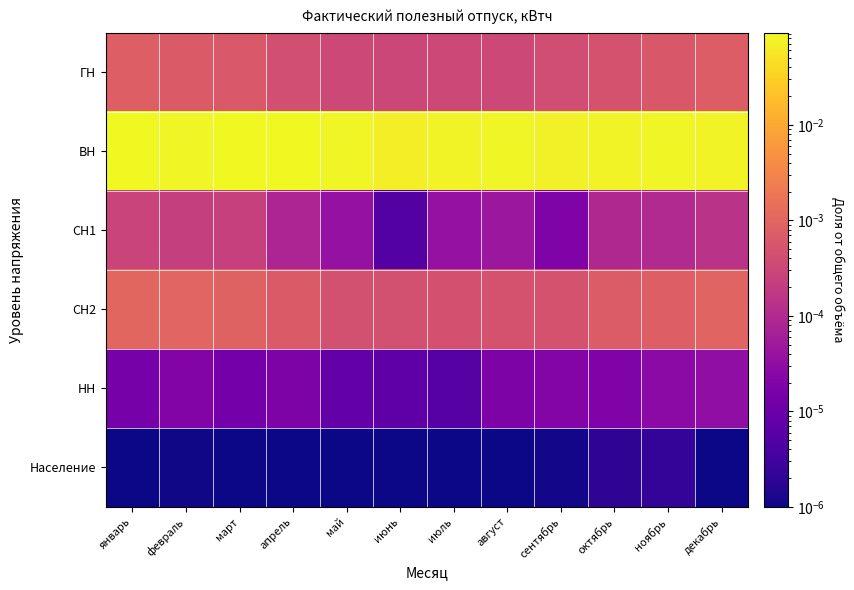

Which series has the largest total across all categories?

ВН